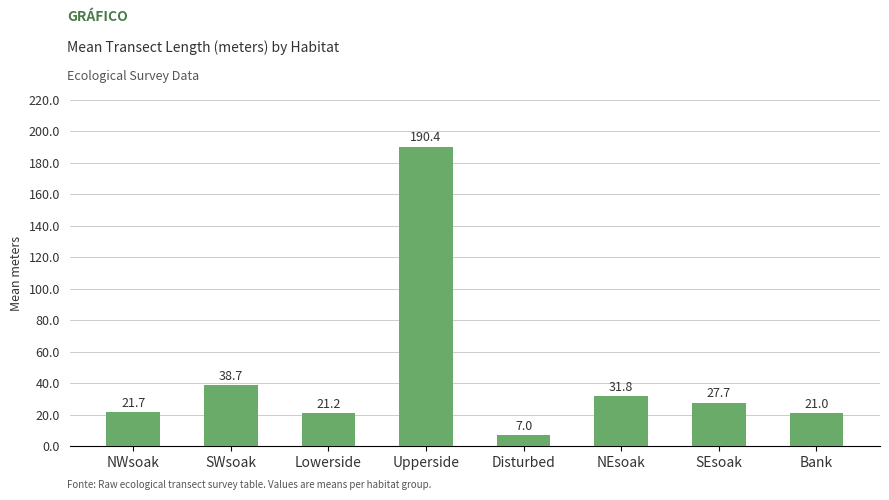

At which category does the chart reach its minimum across all series?

Disturbed